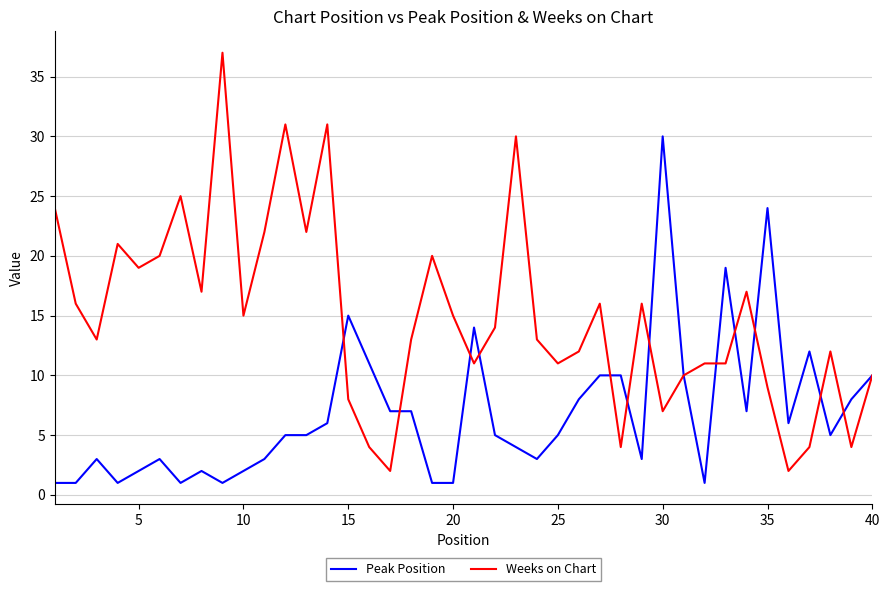

List the series in order of their overall mean, highest first.

Weeks on Chart, Peak Position